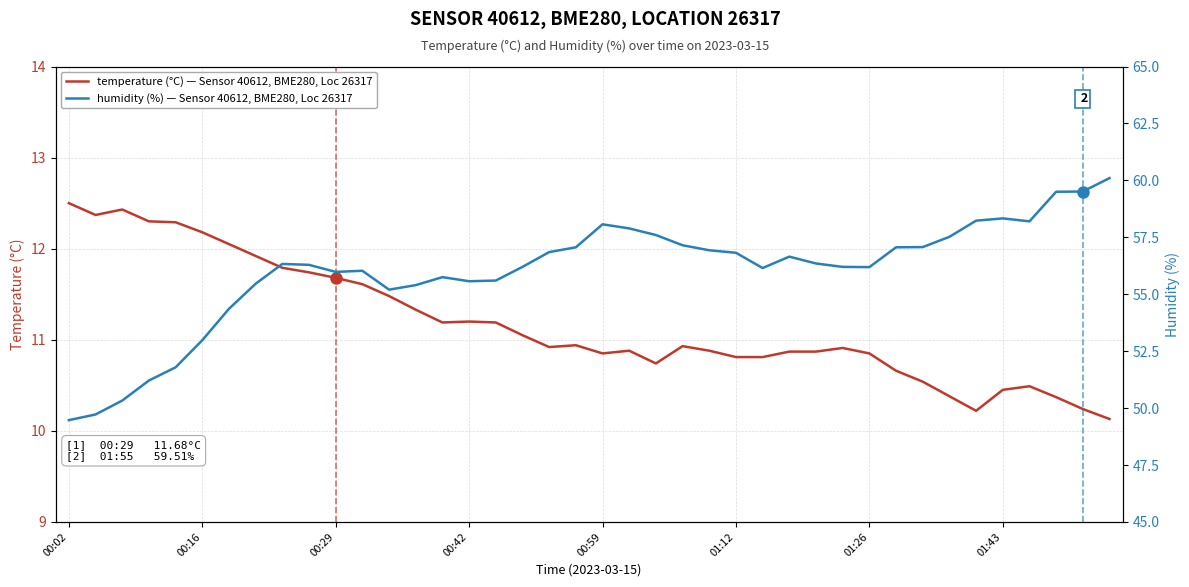

How many values in the Humidity (%) — Sensor 40612, BME280, Location 26317 series are below 56?

14